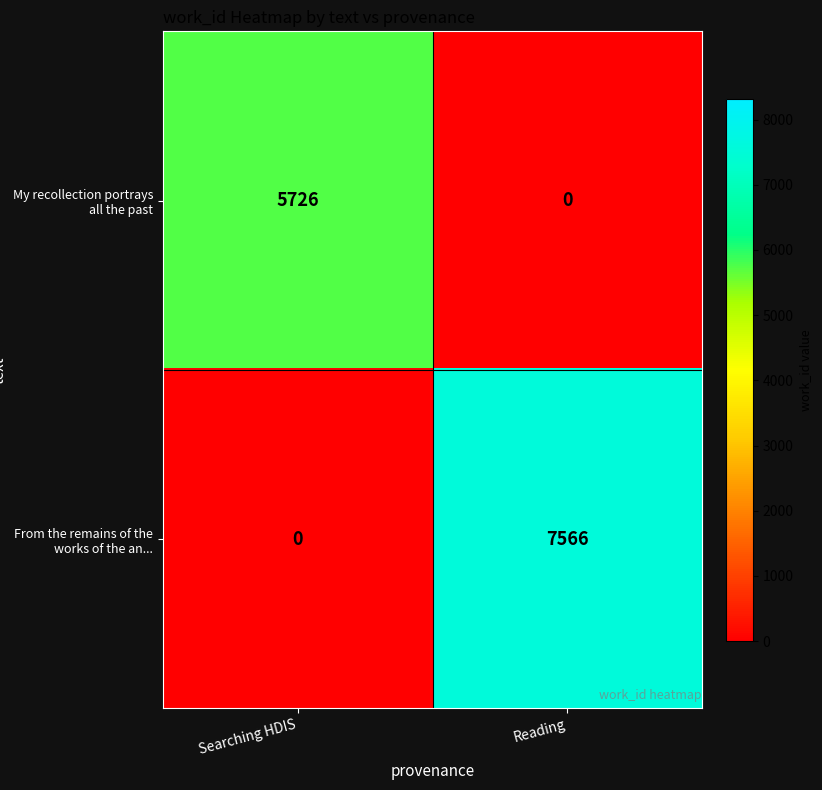

Count the number of data series in this chart.

2